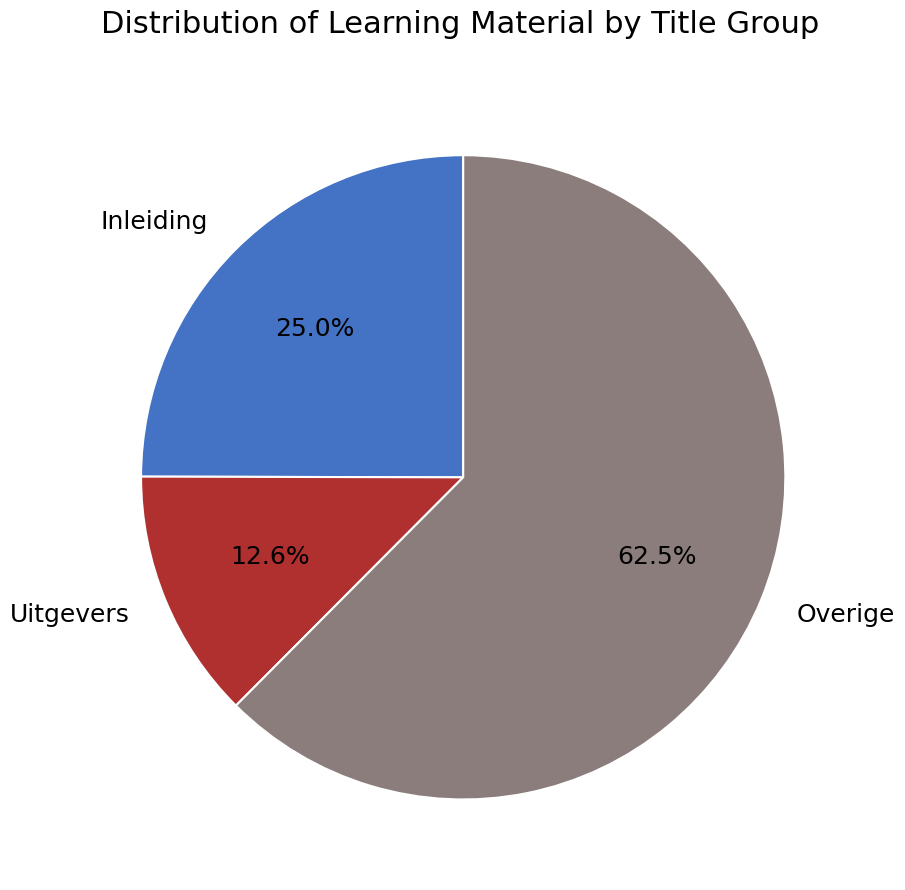

Which category accounts for the majority?

Overige